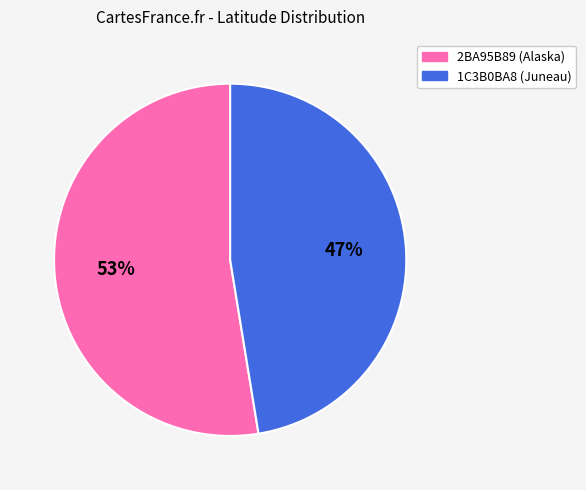

Between 2BA95B89 (Alaska) and 1C3B0BA8 (Juneau), which is larger?

2BA95B89 (Alaska)